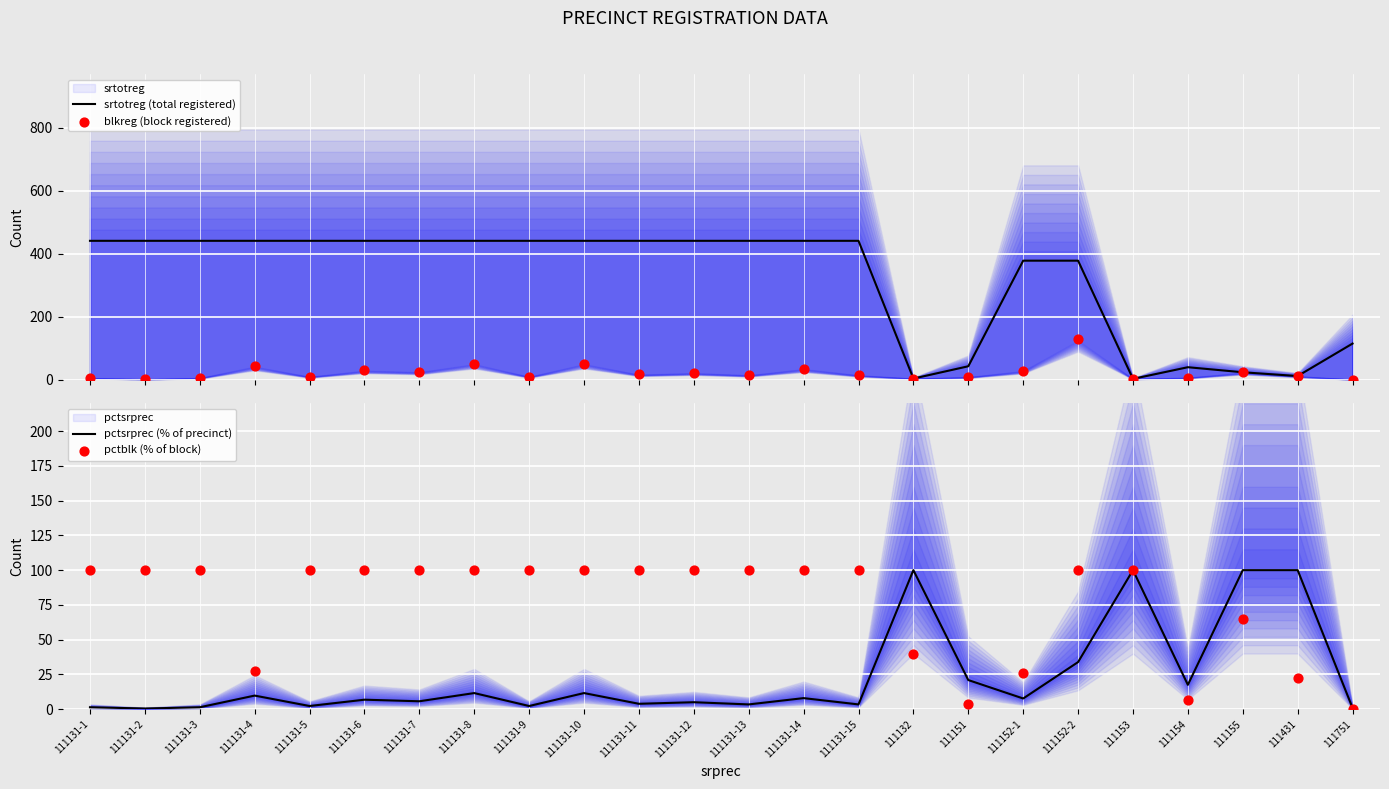

At how many categories does at least one series exceed 144?

17